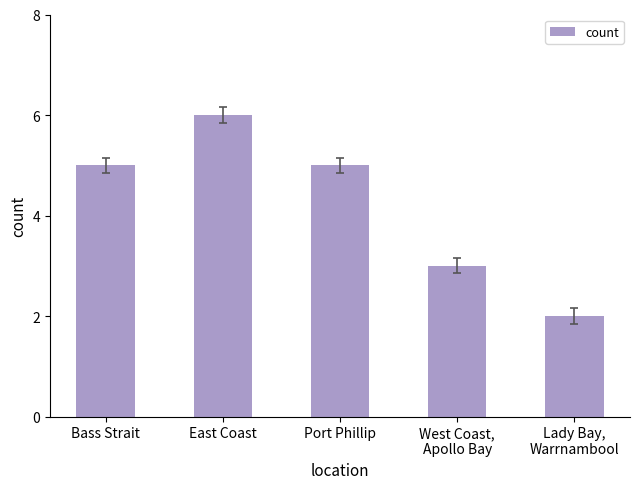

What is the difference between the maximum and minimum values?

4